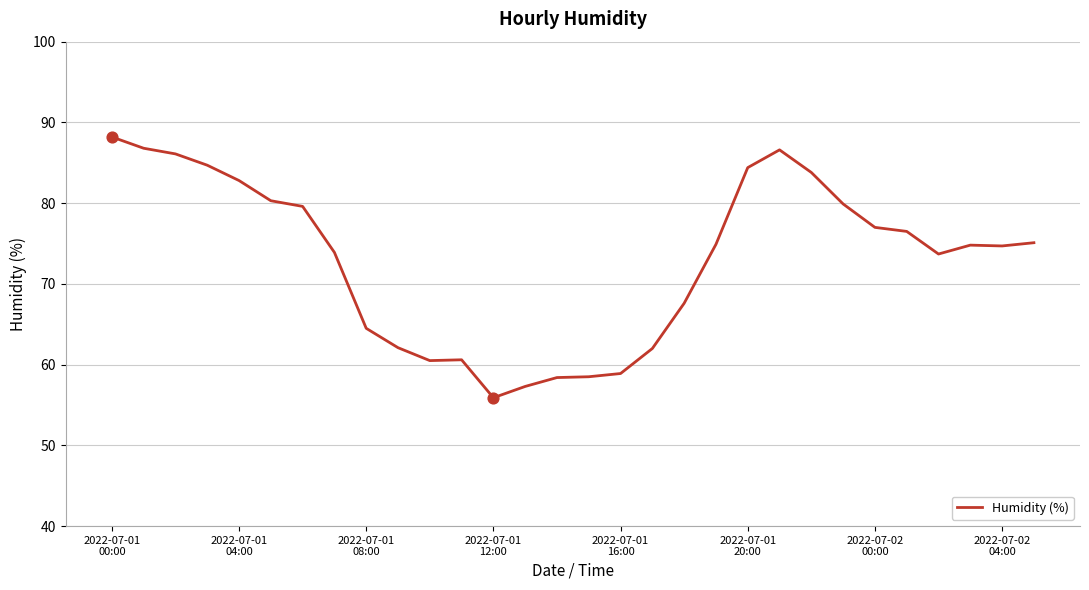

What is the maximum value shown in the chart?

88.2